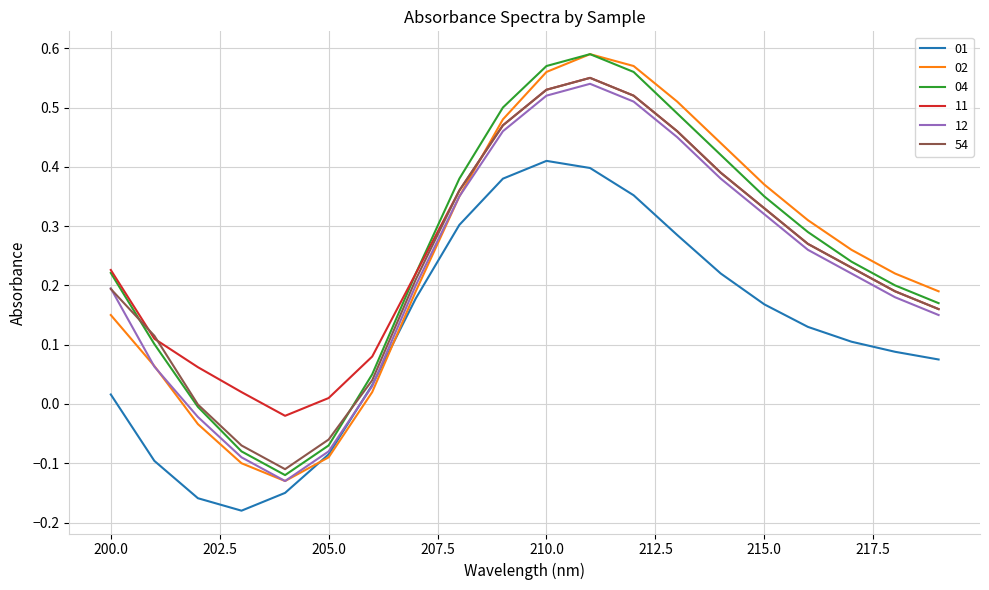

Which series ends up on top after the final intersection of 02 and 54?

02